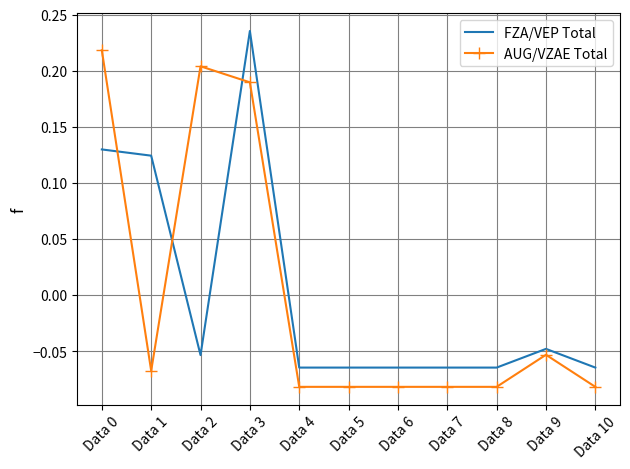

Which series changed the most between Data 0 and Data 7?

AUG/VZAE Total